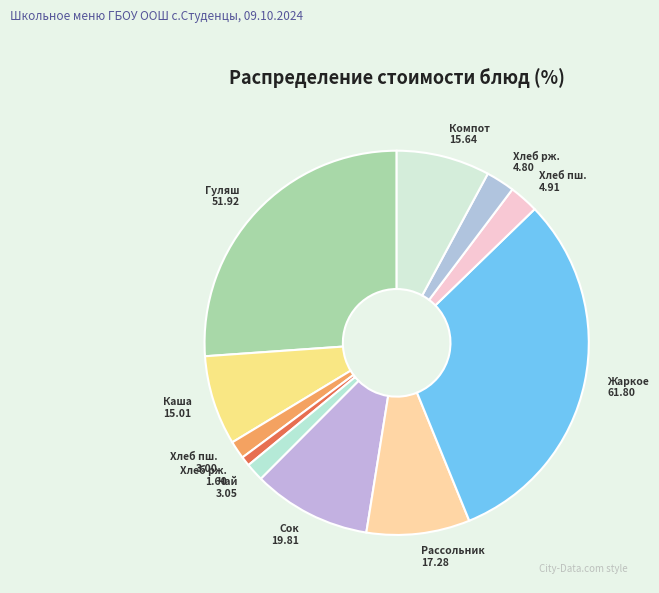

Approximately how many times larger is the value at Каша 15.01 compared to Рассольник 17.28?

0.9